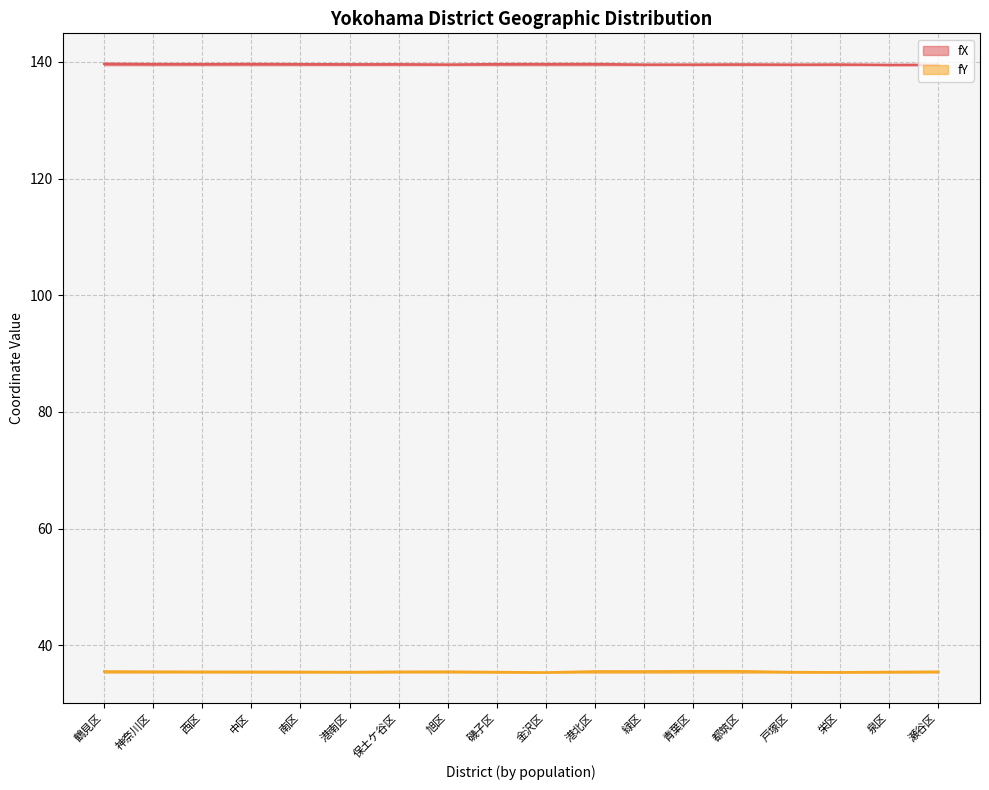

Which label corresponds to the smallest value in the chart?

金沢区